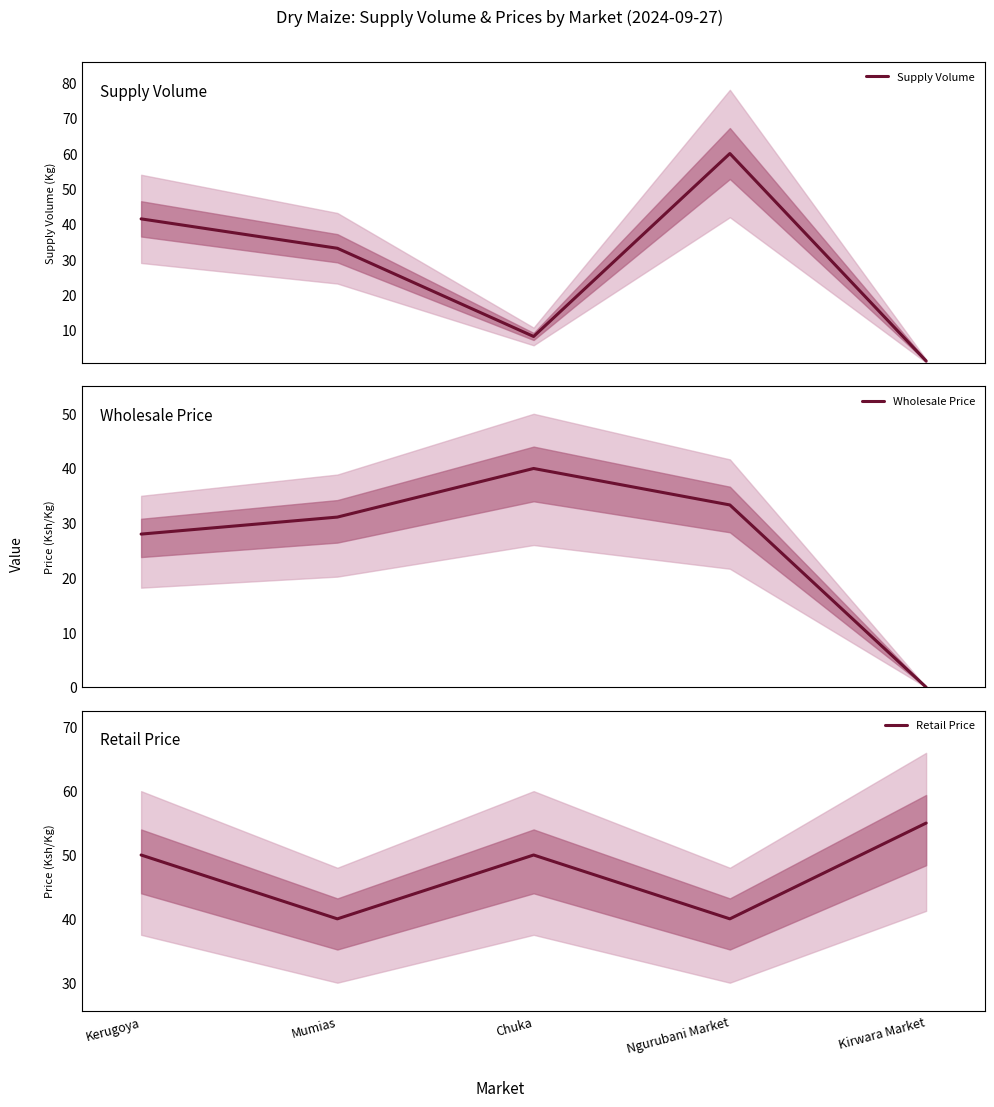

Does the chart have visible grid lines?

No